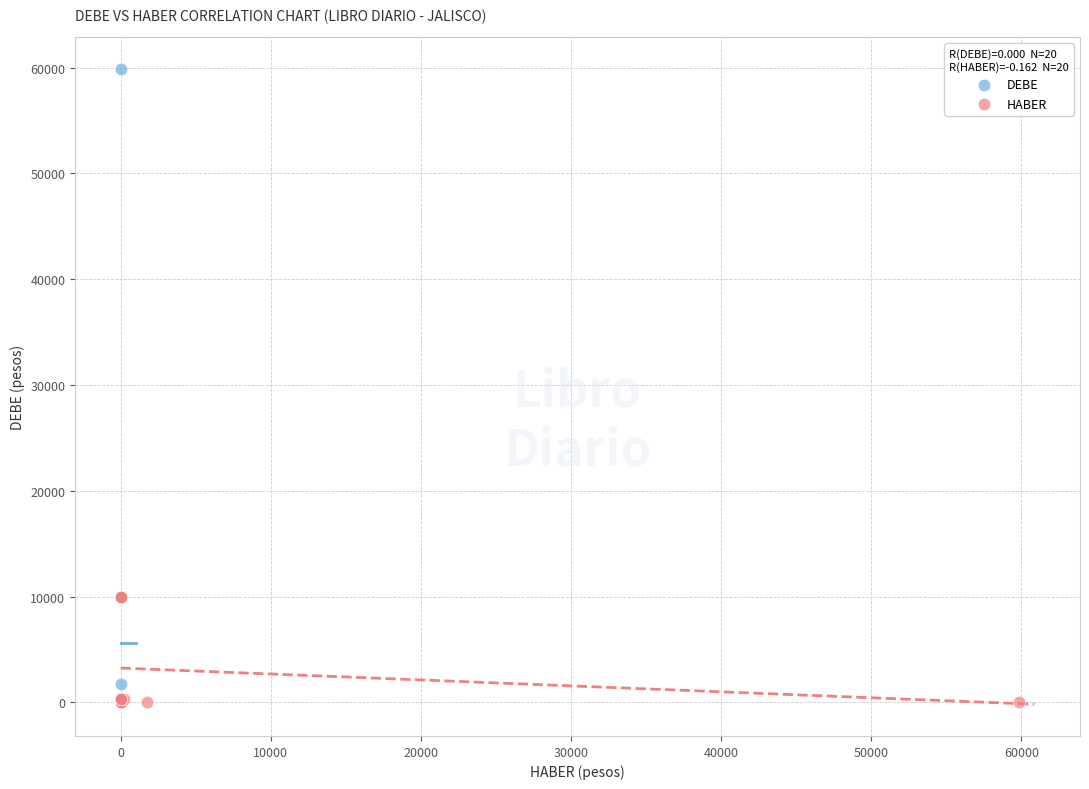

Which series has the widest spread of Y values?

DEBE